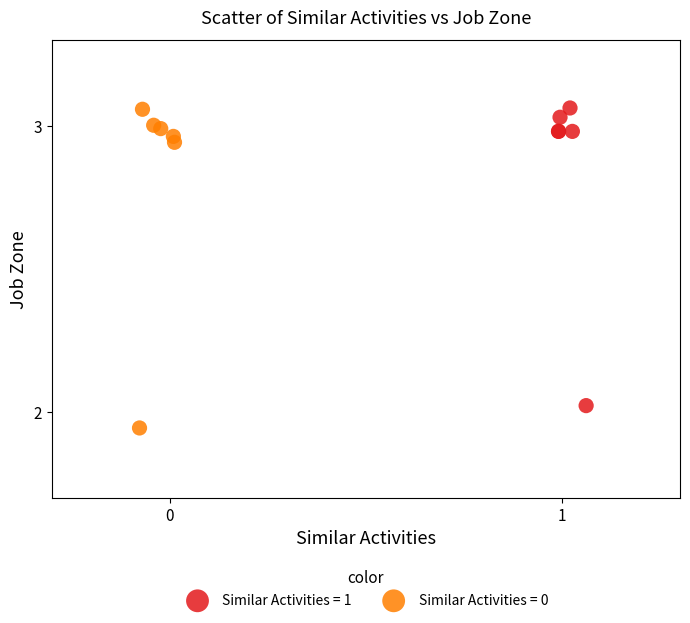

Which series reaches the minimum Y coordinate?

Similar Activities = 0